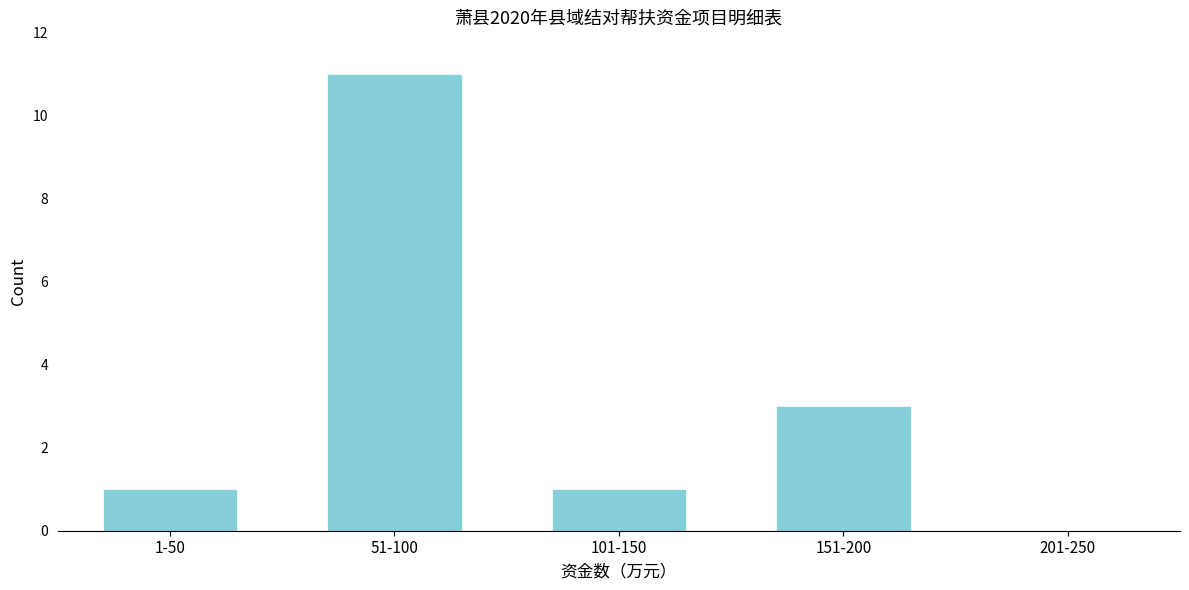

Reading right to left, extract all data points from this chart.

201-250=0	151-200=3	101-150=1	51-100=11	1-50=1